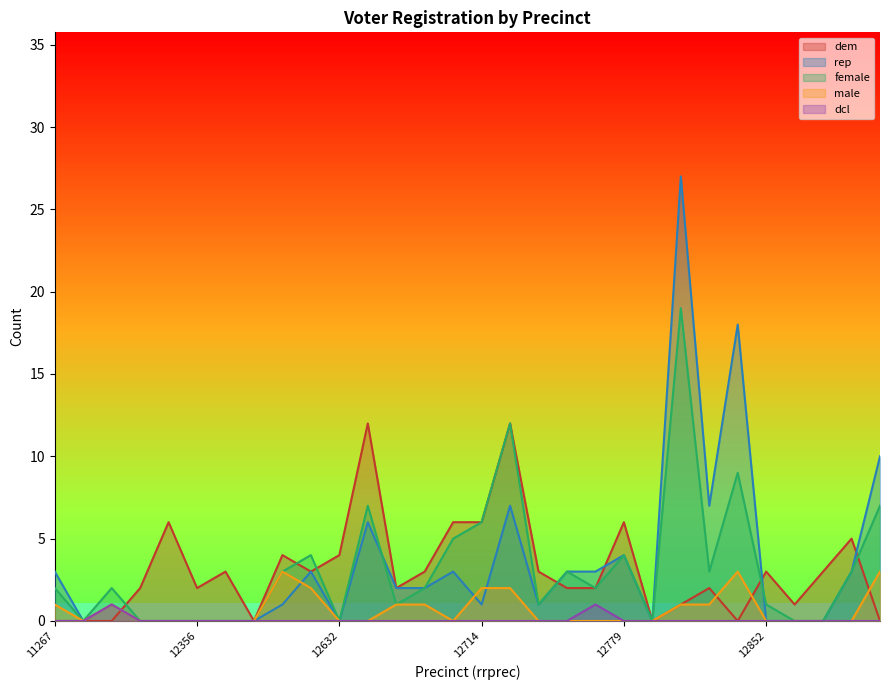

The male series shows 2 at 12765. True or false?

False